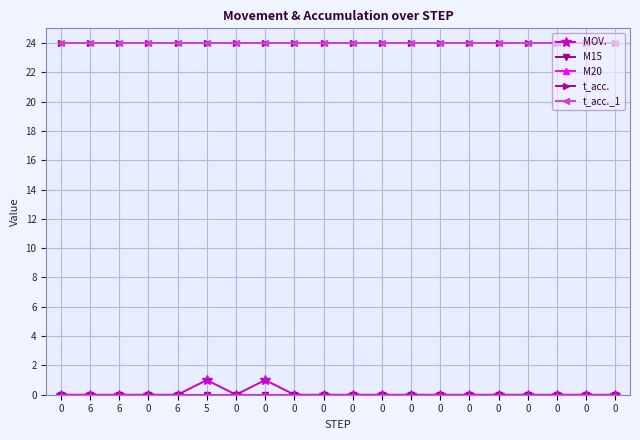

Does the chart have visible grid lines?

Yes